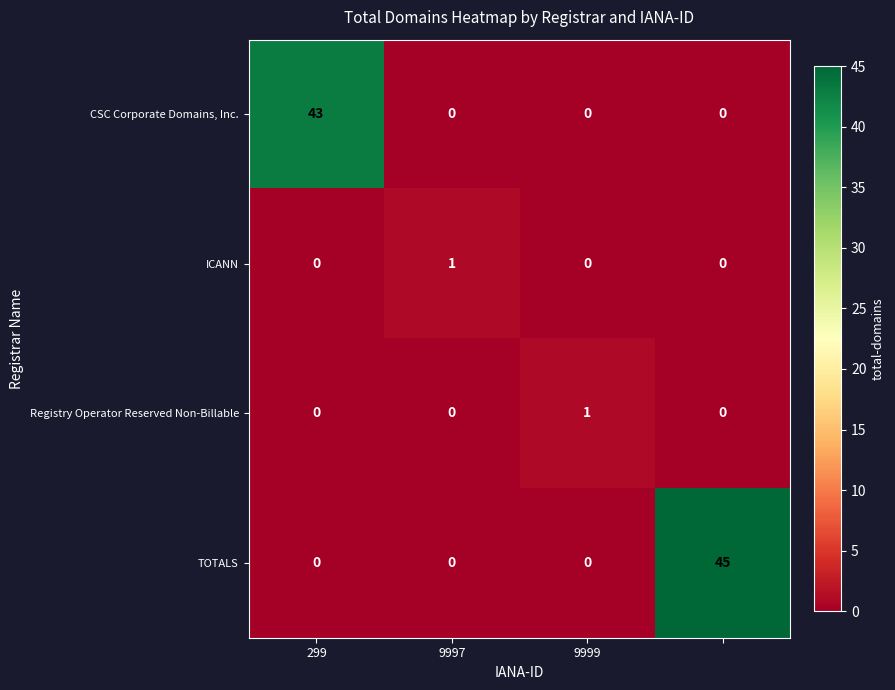

What is the average value of the CSC Corporate Domains, Inc. series?

11